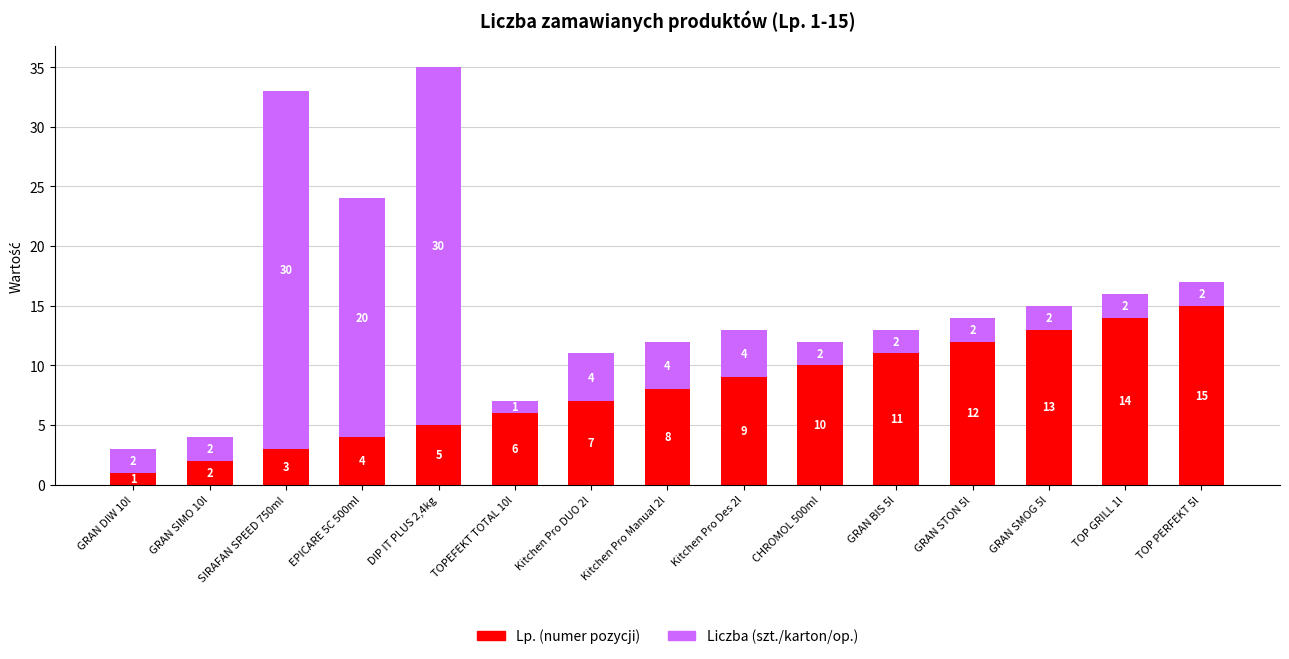

What is the difference between the maximum and minimum values in the Lp. (numer pozycji) series?

14